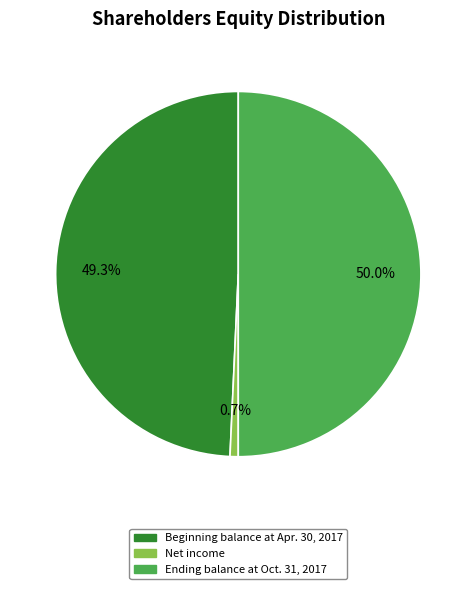

Which slice is the smallest?

Net income